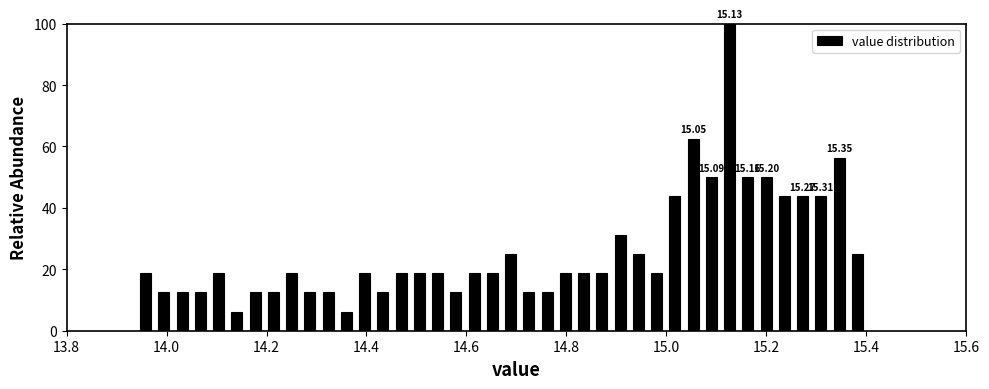

Around what value on the x-axis is the tallest bar? Give the approximate position of its centre, as read against the axis.

15.12